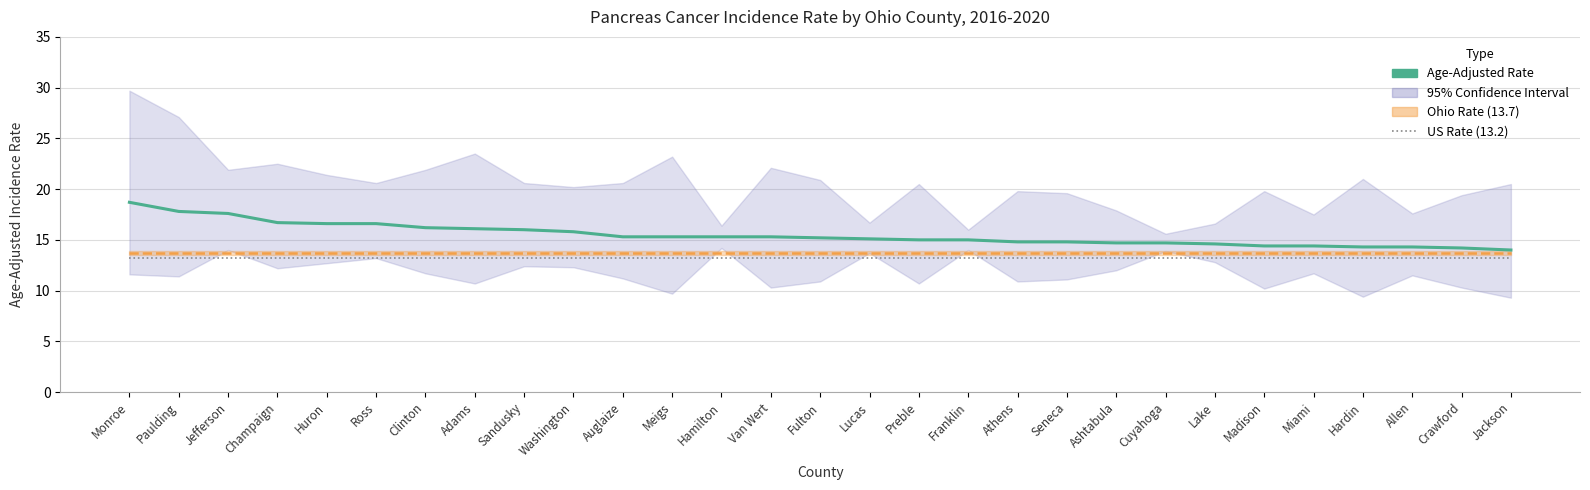

The chart shows a value of 14.7 at Cuyahoga. True or false?

True